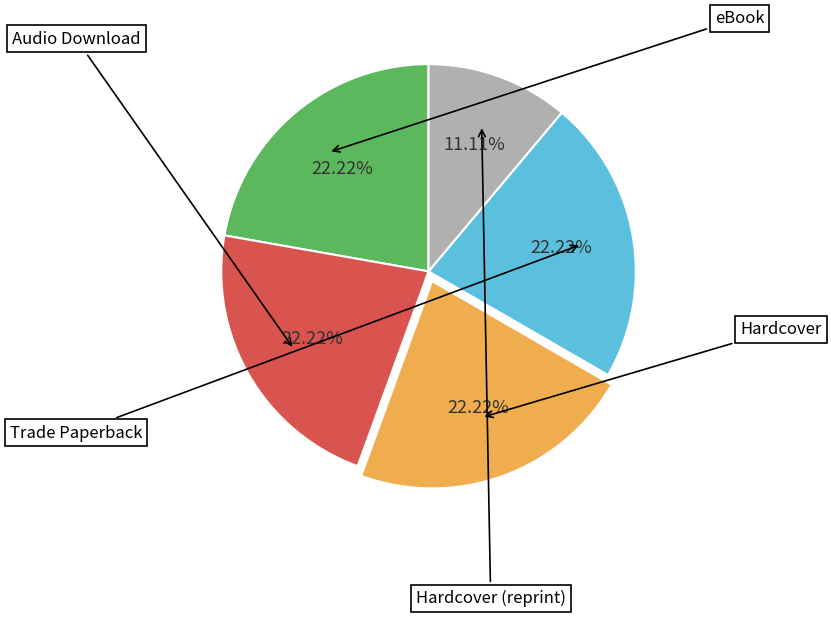

Is there a majority slice in this chart?

No